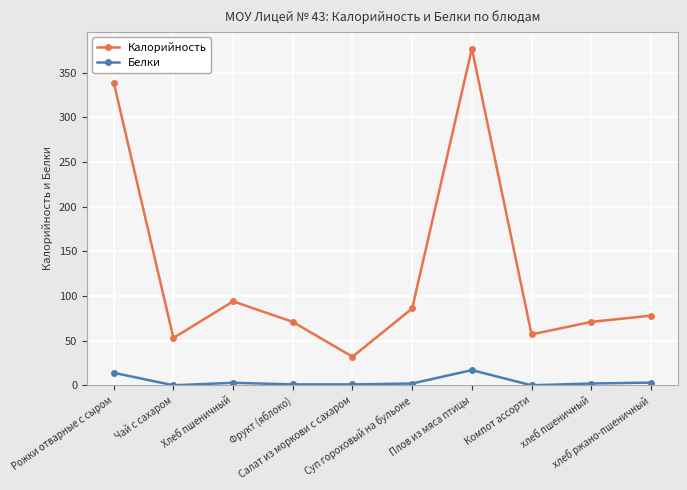

True or false: Белки has more than 0 points higher than both neighbors.

True